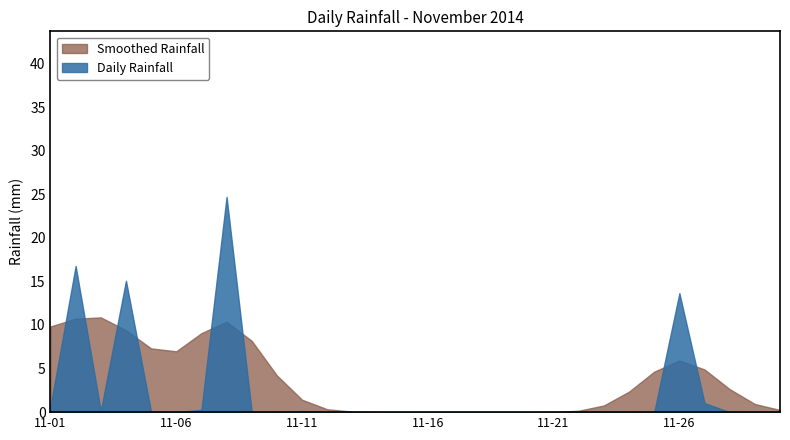

At which category is the sum across all series the highest?

2014-11-08